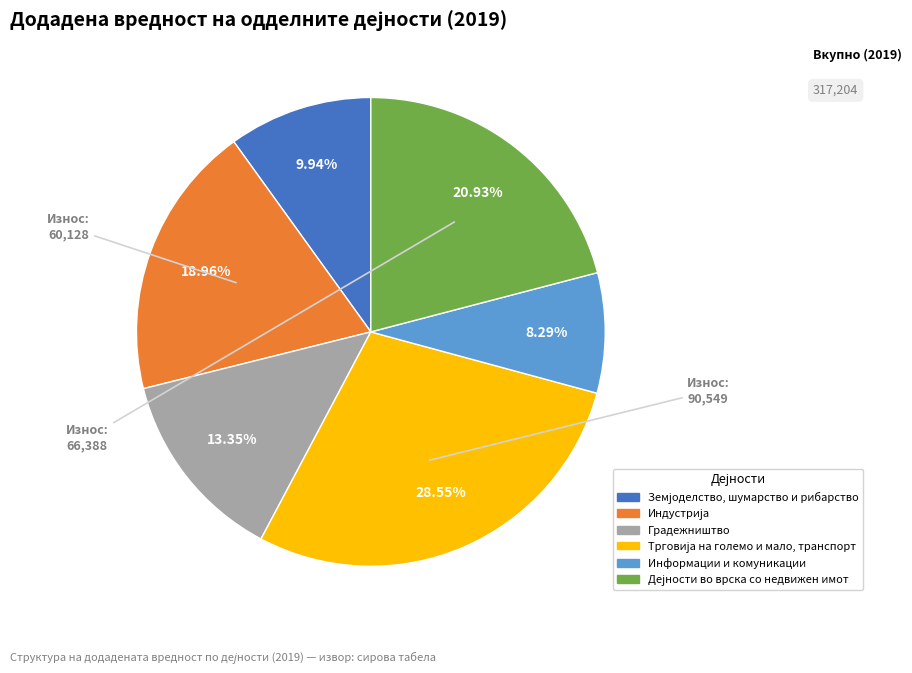

To the nearest percent, what percentage of the pie is Информации и комуникации?

8%